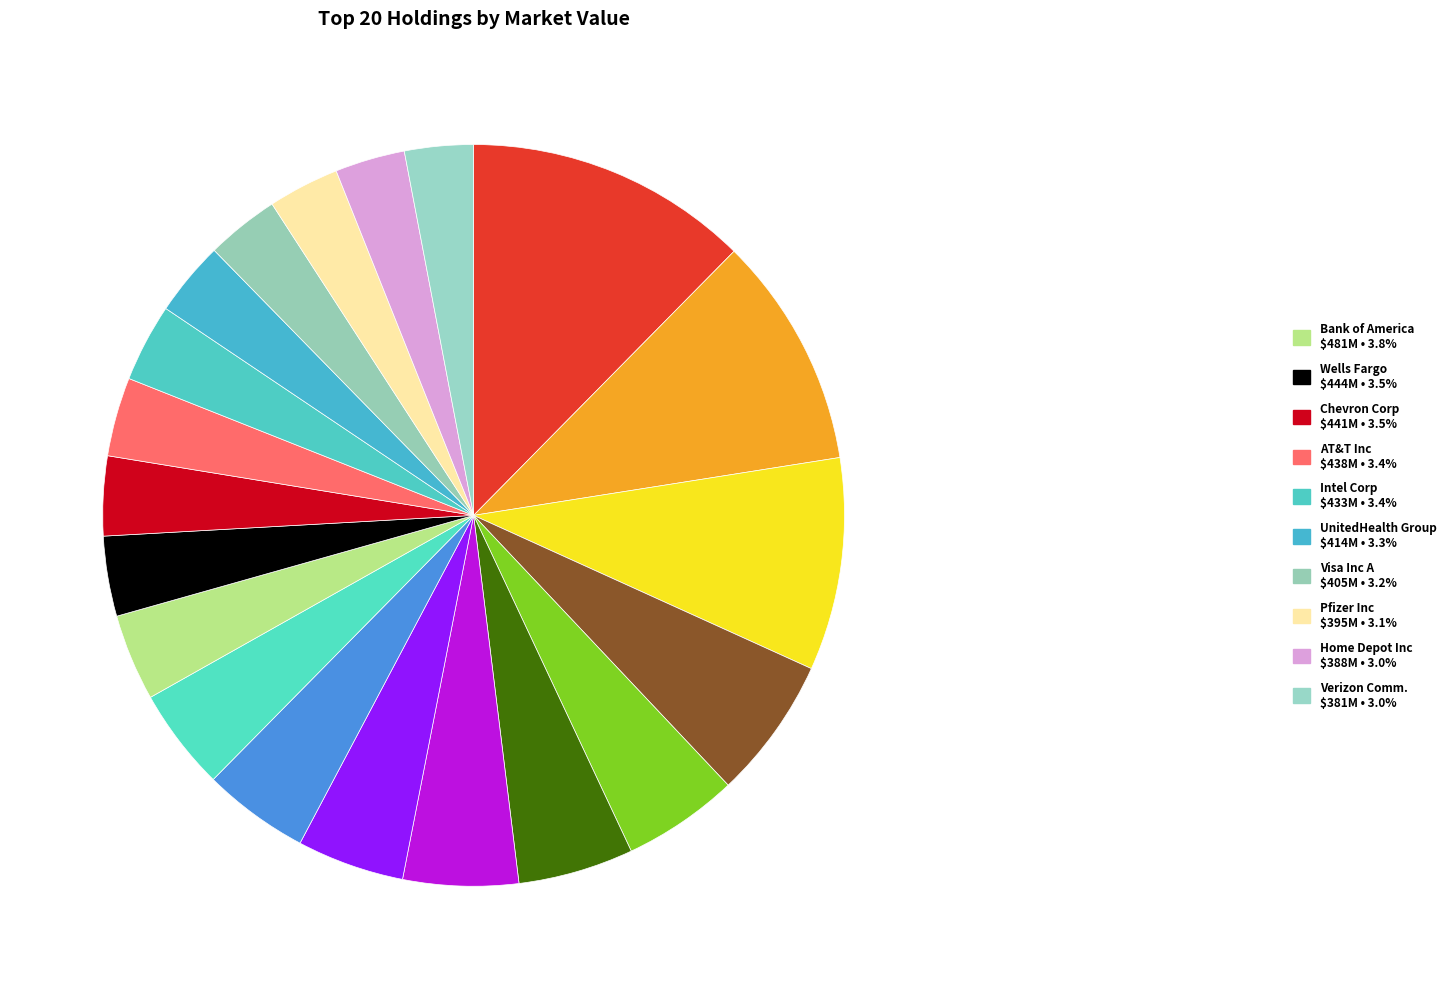

How many segments does this pie chart have?

20